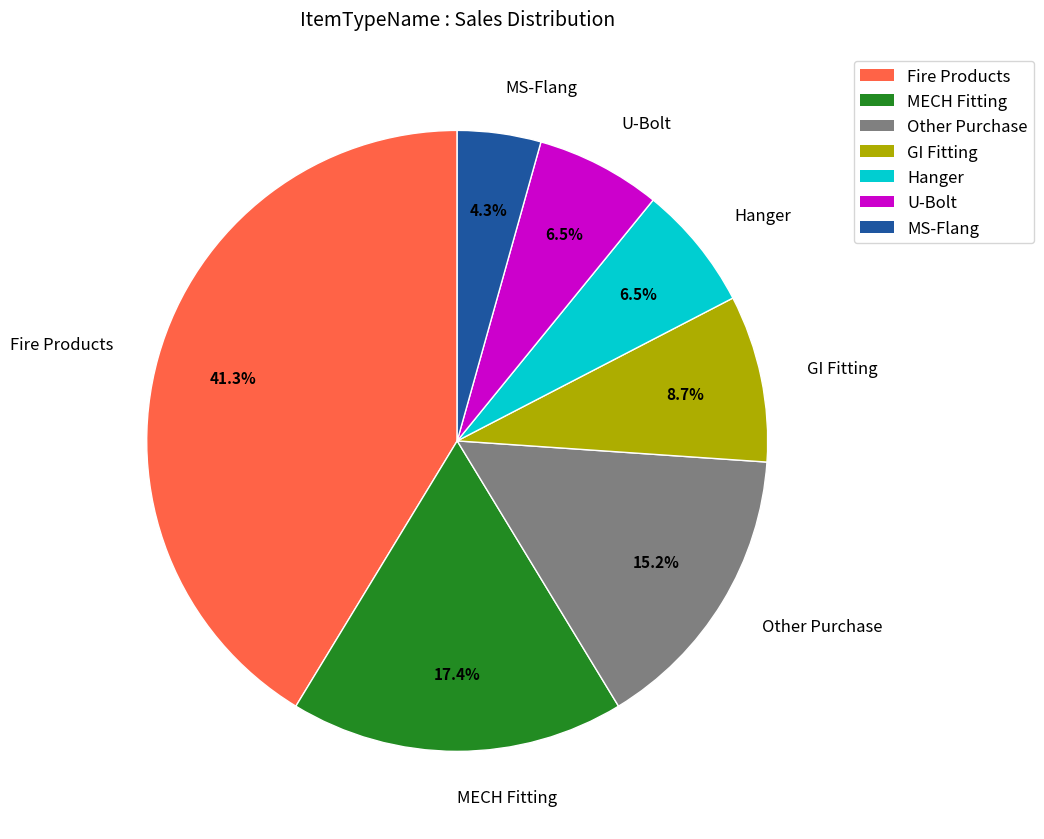

How many slices are in this pie chart?

7